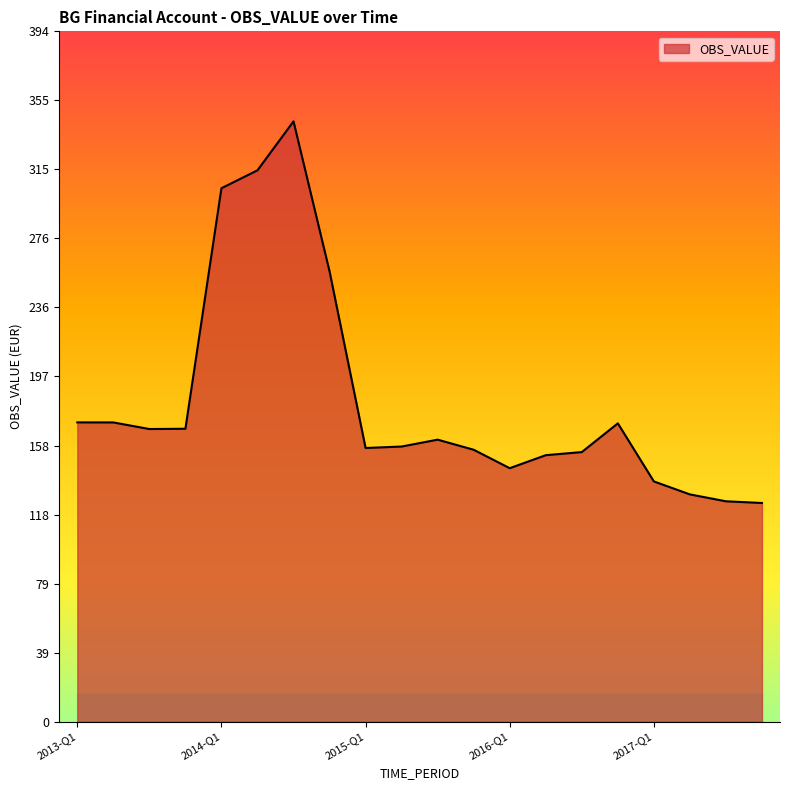

What is the difference between the maximum and minimum values?

217.8